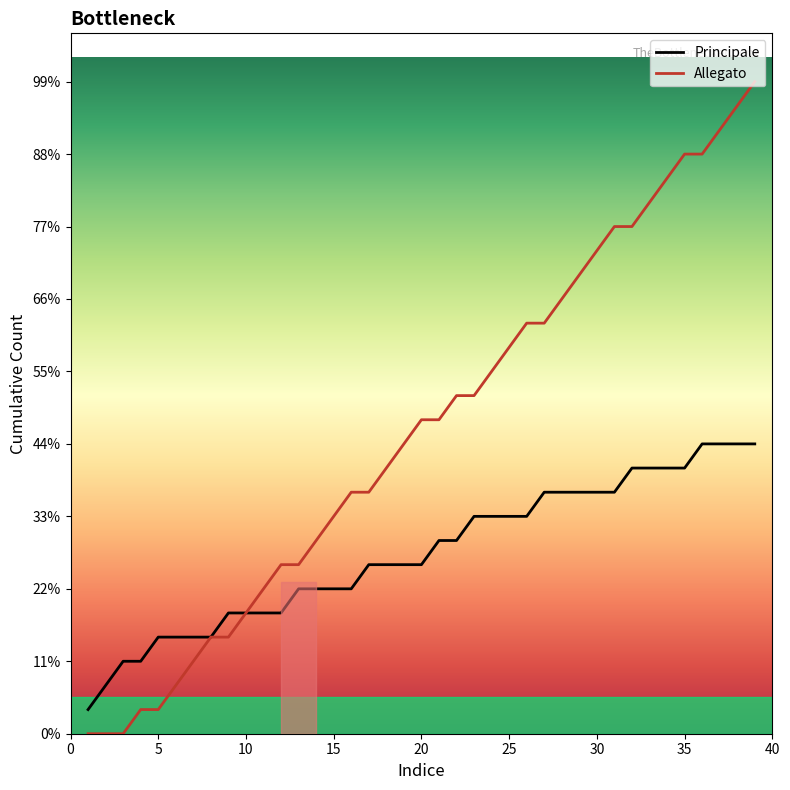

What are all the series names shown in the legend?

Principale, Allegato